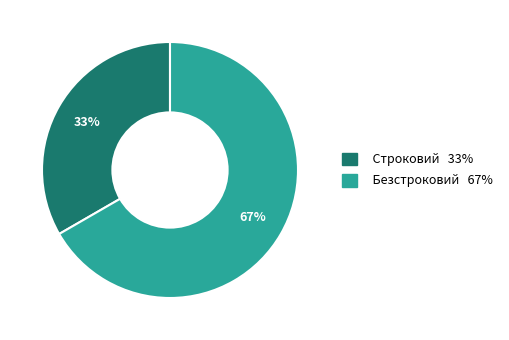

Which slice is the largest?

Безстроковий